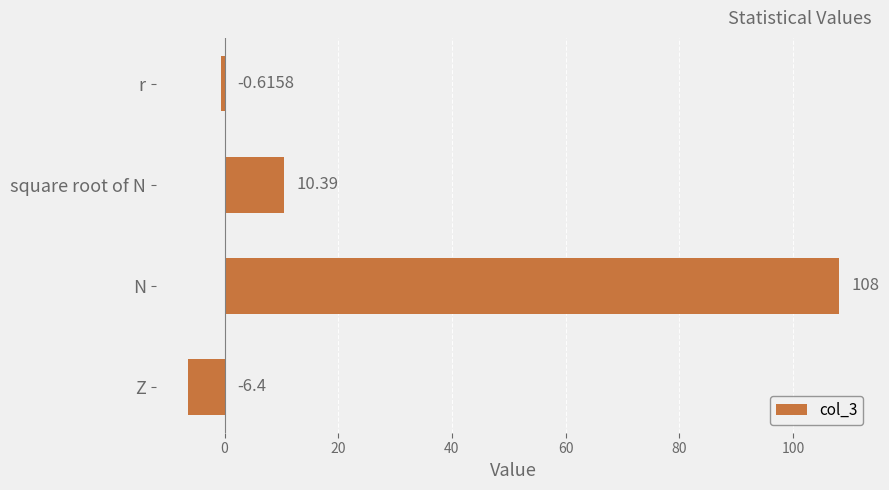

At which label is the value closest to 50?

square root of N